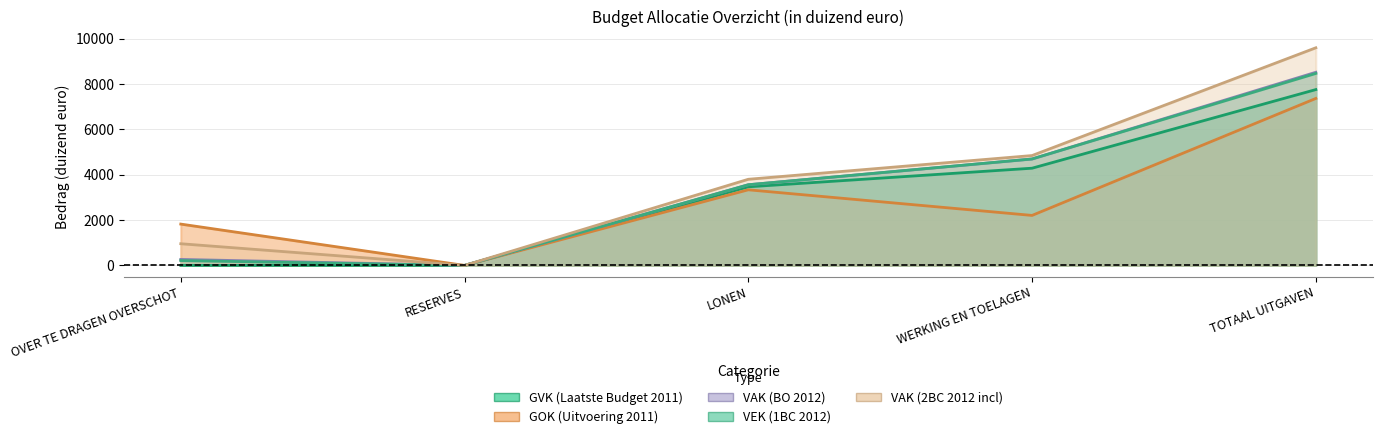

Reading left to right, extract all data points from this chart.

GVK (Laatste Budget 2011): 0	0	3465	4285	7750
GOK (Uitvoering 2011): 1822	0	3333	2204	7359
VAK (BO 2012): 265	0	3556	4692	8513
VEK (1BC 2012): 214	0	3556	4692	8462
VAK (2BC 2012 incl): 956	0	3797	4843	9592